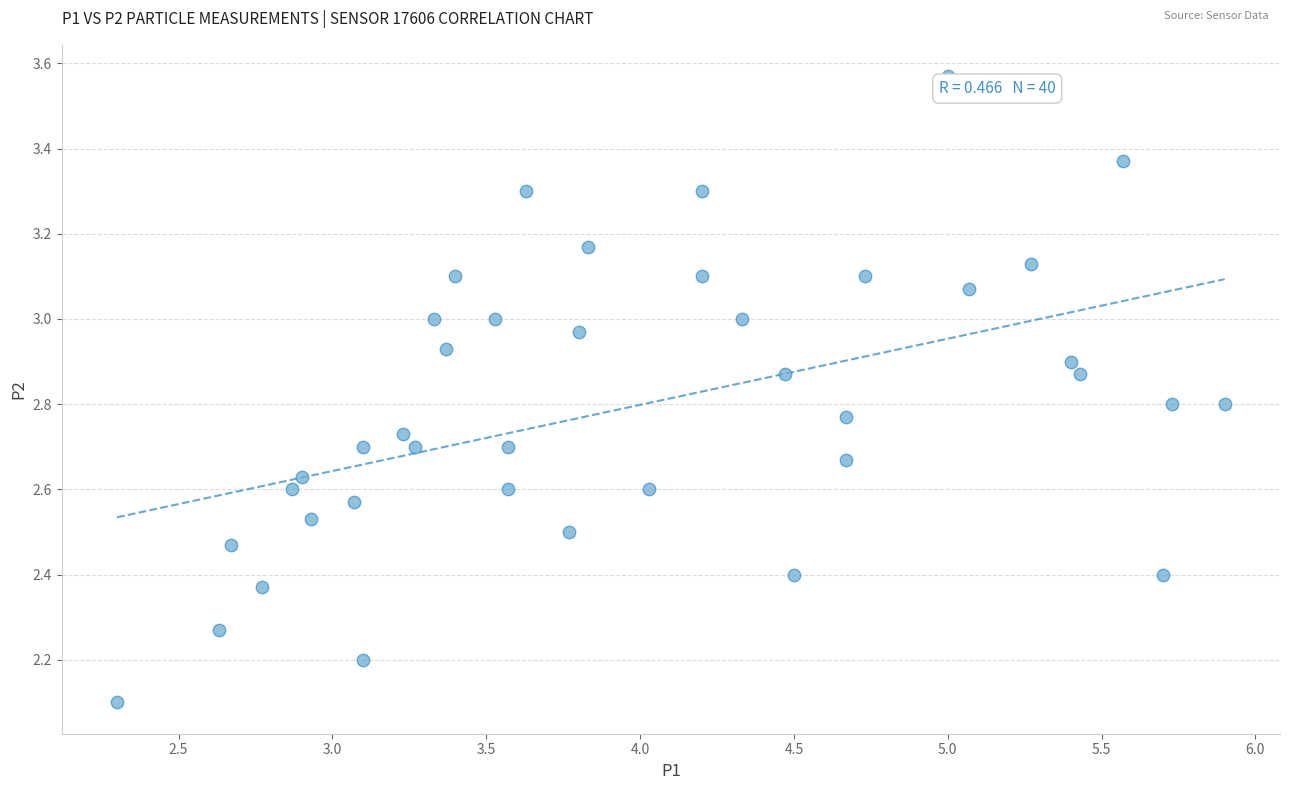

What Y value in the scatter plot is closest to 2?

2.1